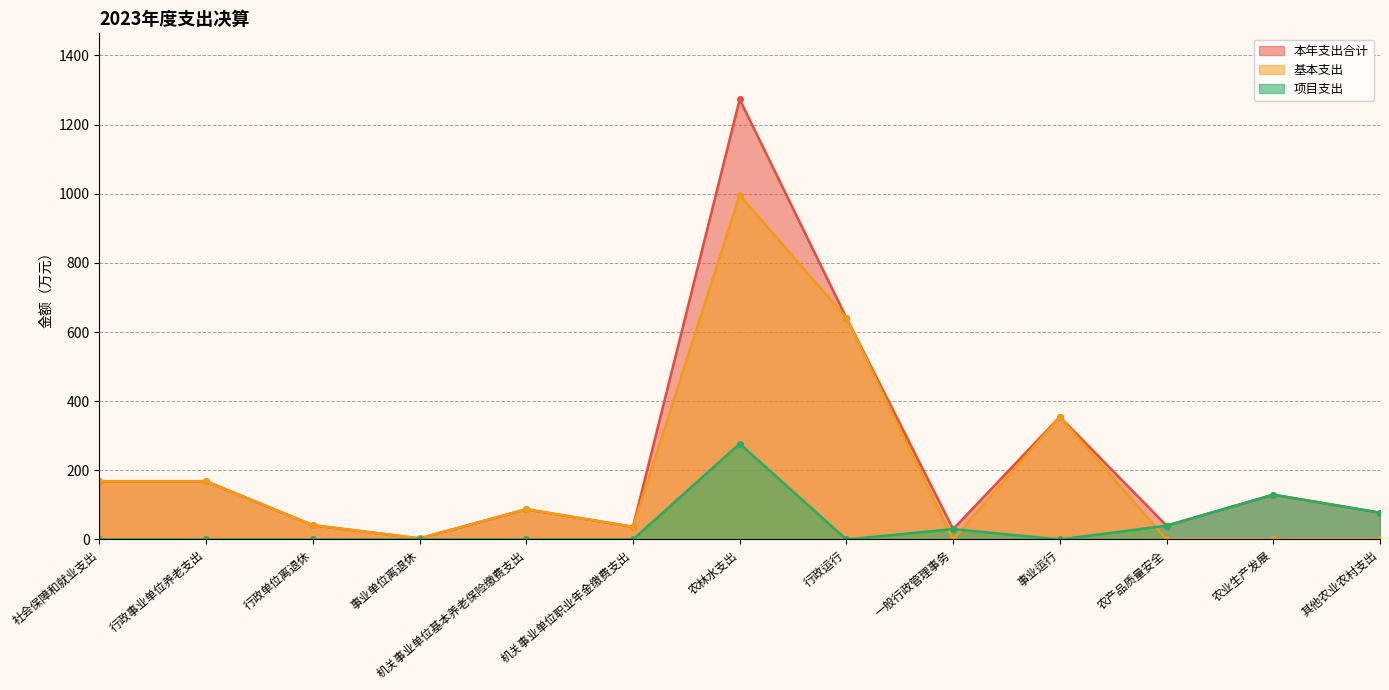

What value does the 基本支出 series have at 机关事业单位职业年金缴费支出?

36.7